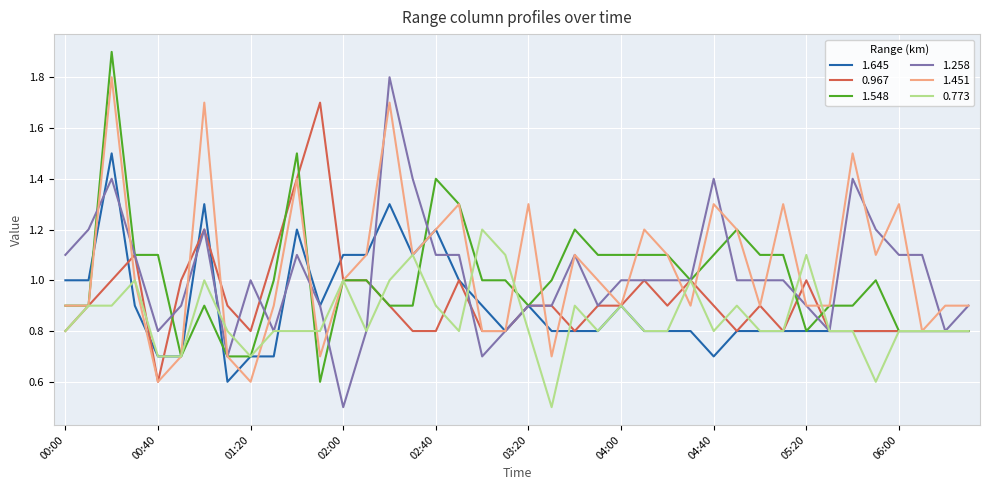

What is the highest value of the 1.258 series?

1.8